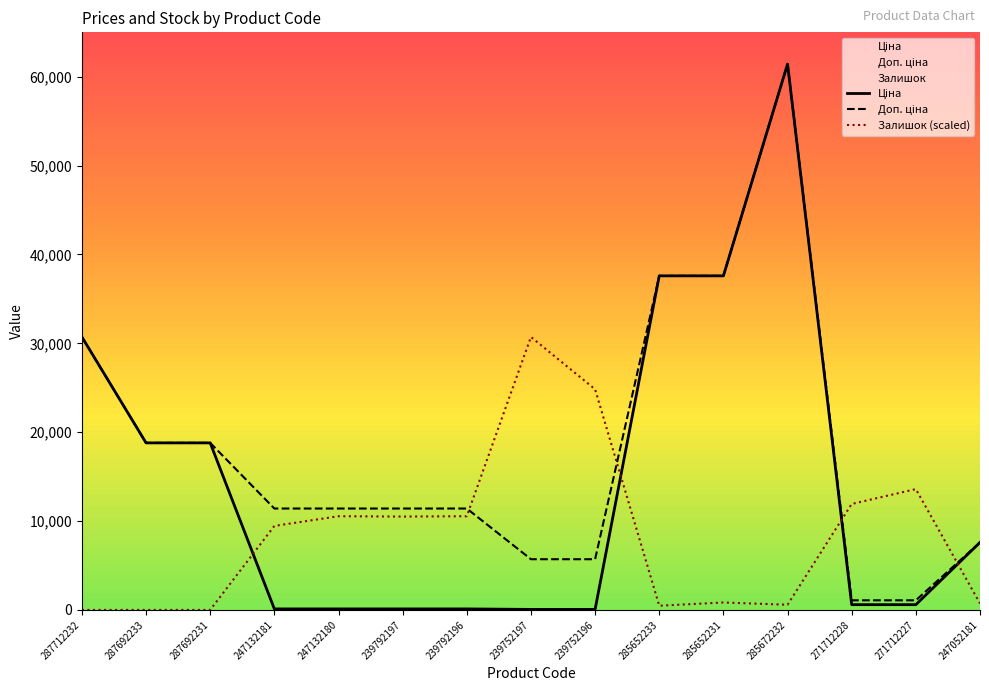

Rank the series by their average value, from lowest to highest.

Залишок (scaled), Ціна, Доп. ціна